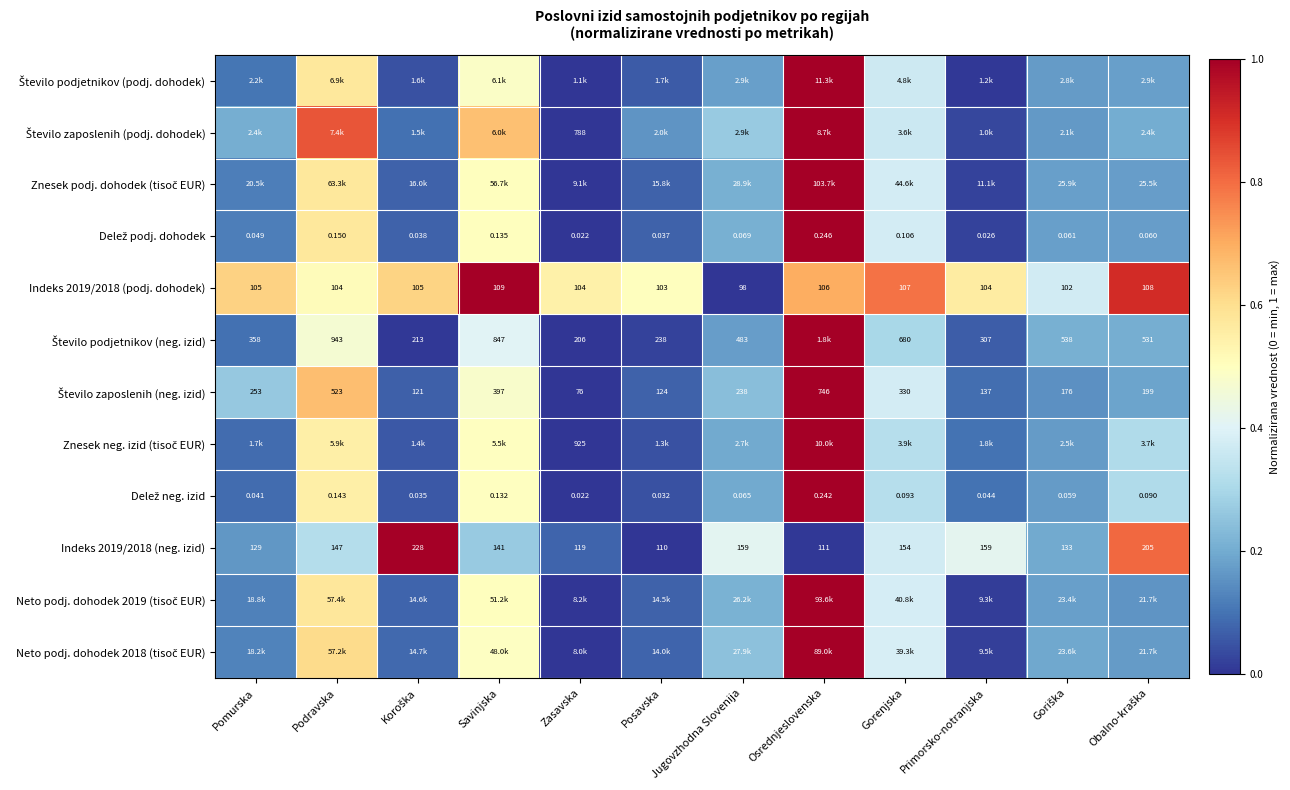

At how many categories does at least one series exceed 0?

12